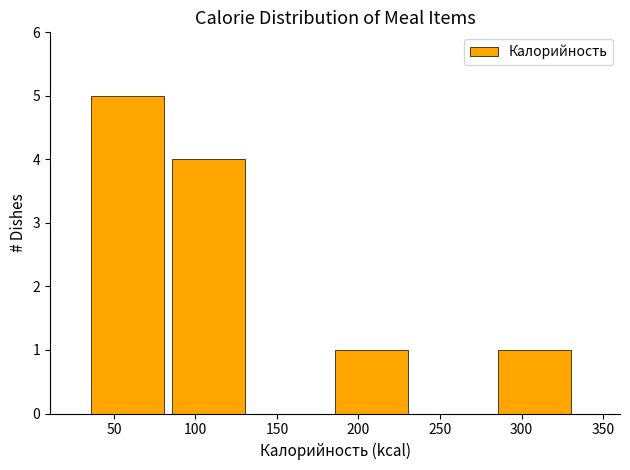

Reading left to right, list every bar in this chart as the range it spans on the x-axis followed by its height. Neither the bar edges nor the heights are printed on the chart, so give them approximately, as read against the axes.

35 to 85: 5
85 to 135: 4
135 to 185: 0
185 to 235: 1
235 to 285: 0
285 to 335: 1